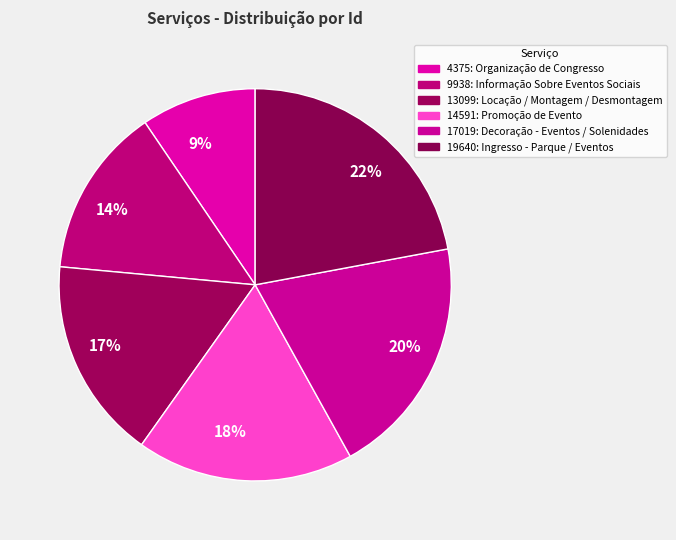

To the nearest percent, what percentage of the pie is 14%?

14%